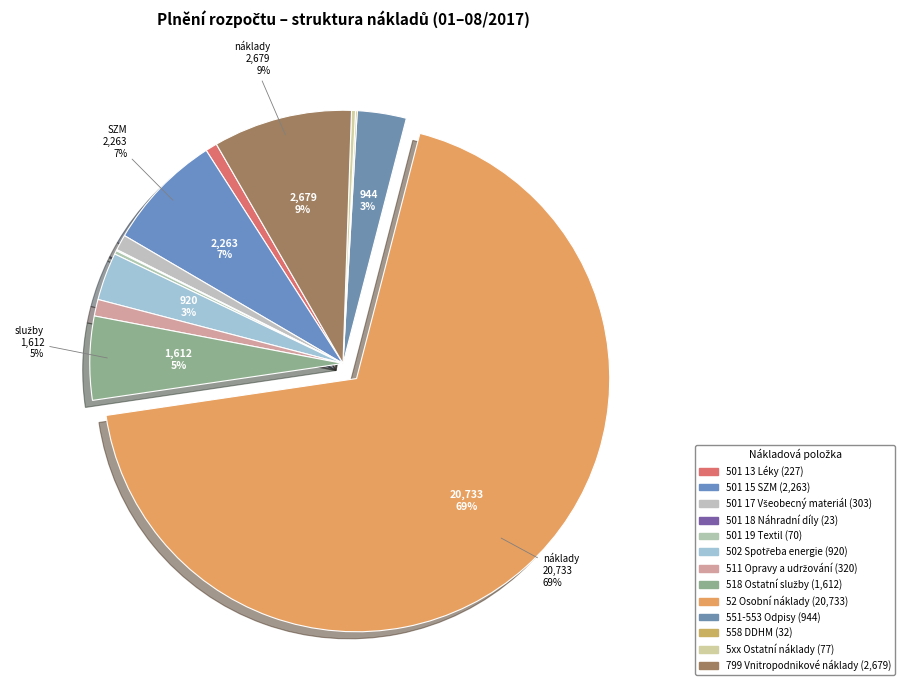

Which category has the biggest portion of the pie?

52 Osobní náklady